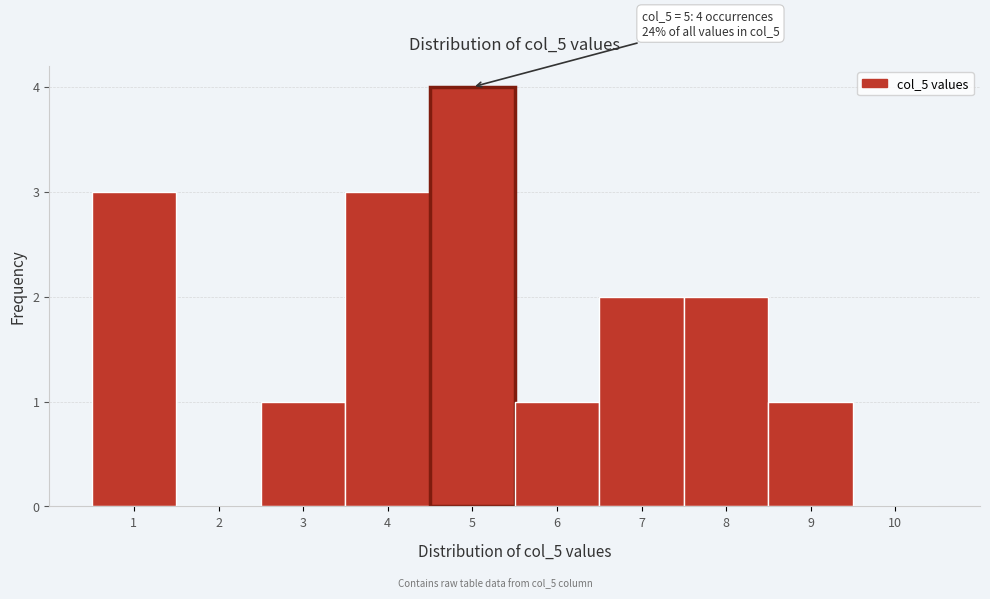

Over which range of the x-axis is the bar tallest?

4.5 to 5.5